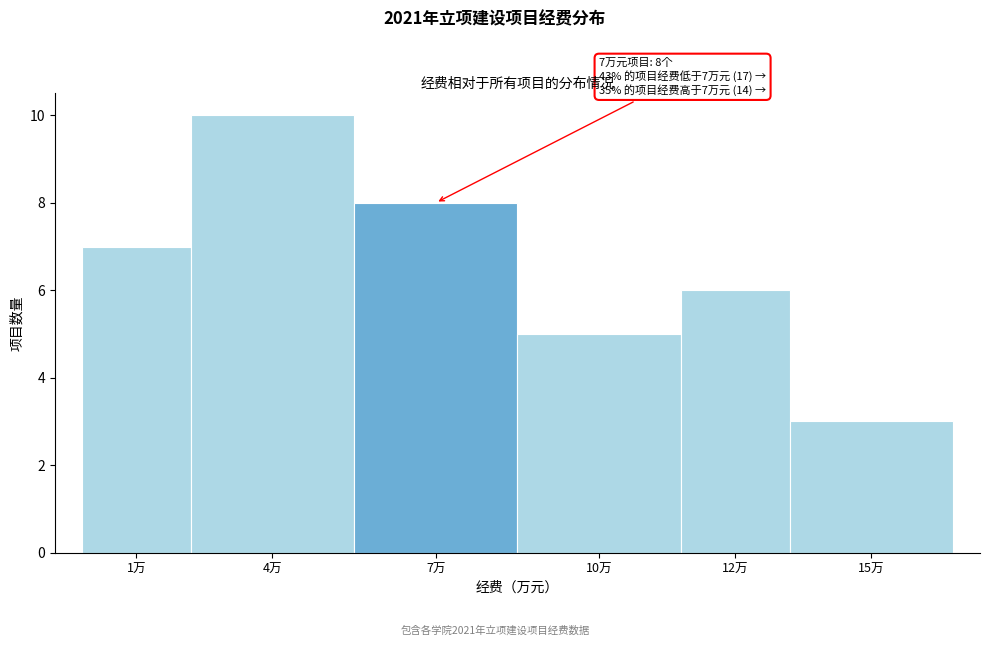

Reading left to right, list all the values displayed in this chart.

7	10	8	5	6	3